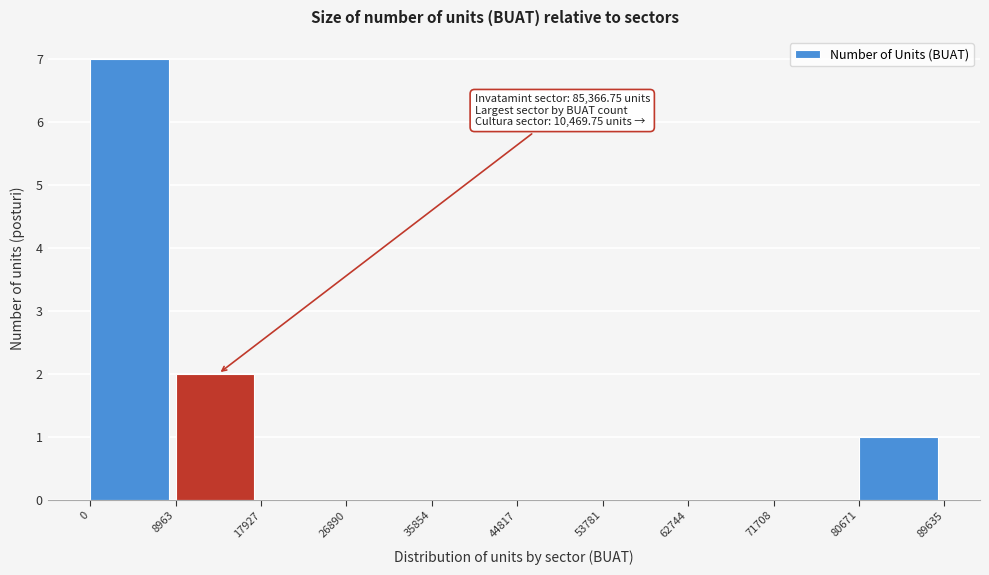

Which range on the x-axis has the tallest bar?

0 to 8963